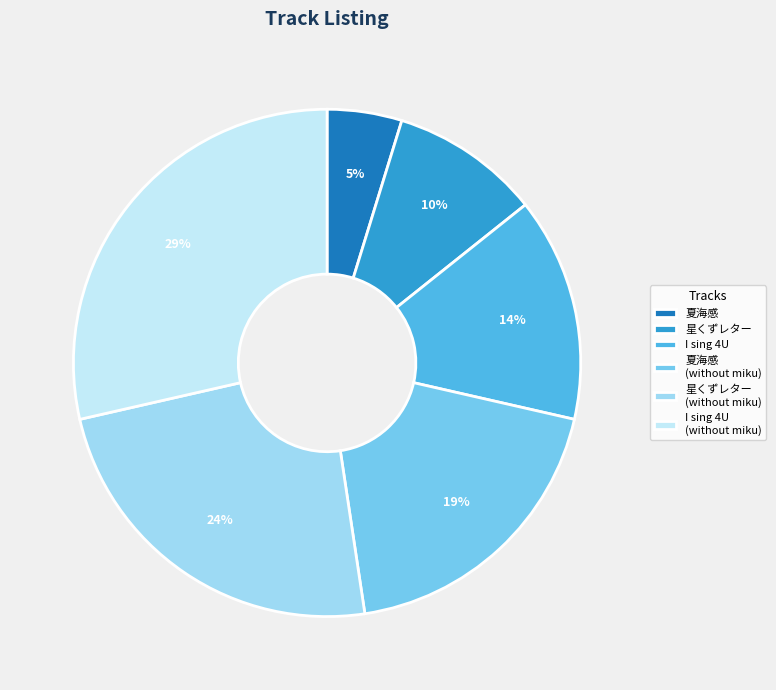

Which slice is the smallest?

夏海感